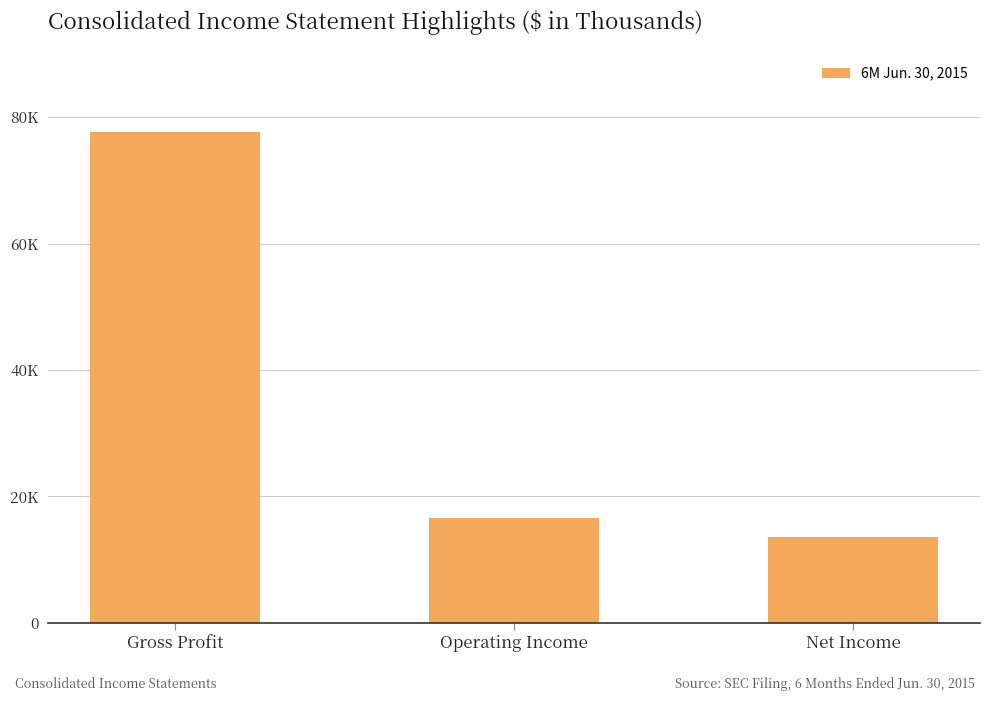

Which category has the lowest value across all series?

Net Income